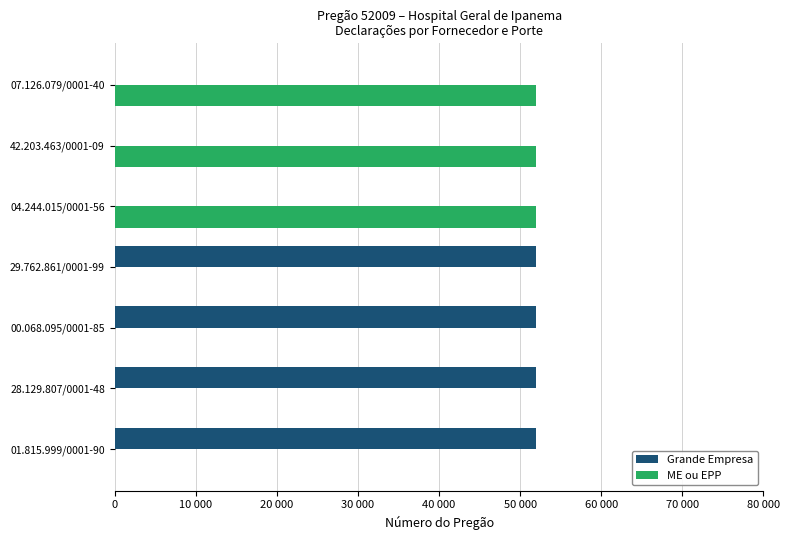

What are all the series names shown in the legend?

Grande Empresa, ME ou EPP